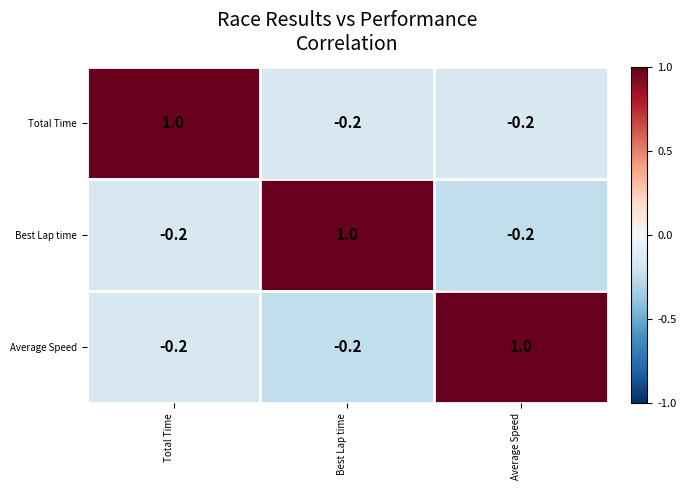

Reading left to right, transcribe all the data shown in this chart.

Total Time: Total Time=1.0	Best Lap time=-0.2	Average Speed=-0.2
Best Lap time: Total Time=-0.2	Best Lap time=1.0	Average Speed=-0.2
Average Speed: Total Time=-0.2	Best Lap time=-0.2	Average Speed=1.0